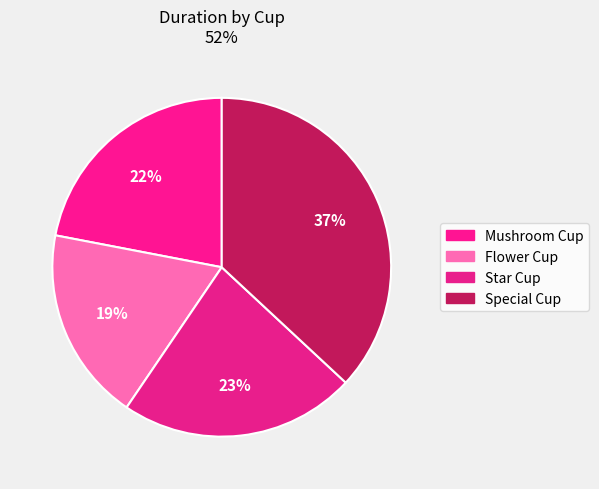

To the nearest percent, what is the difference between the largest and smallest slice percentages?

18%